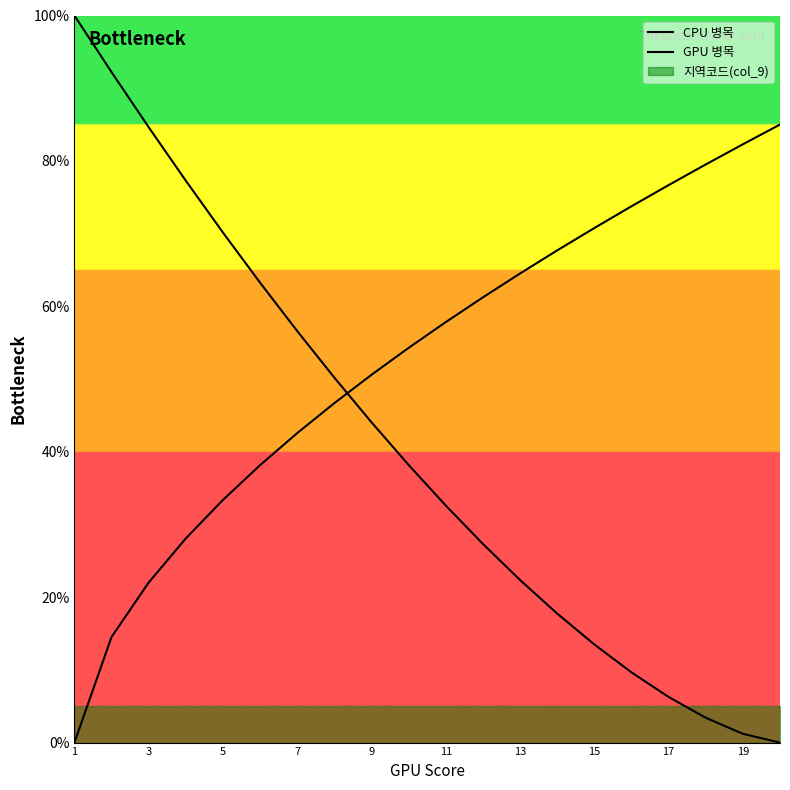

What is the maximum value for CPU 병목?

100.0